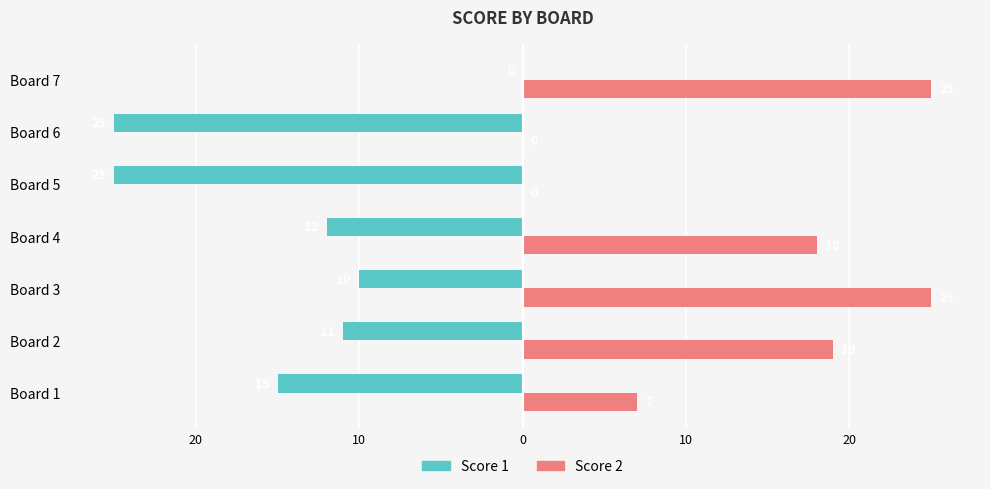

What are all the series names shown in the legend?

Score 1, Score 2